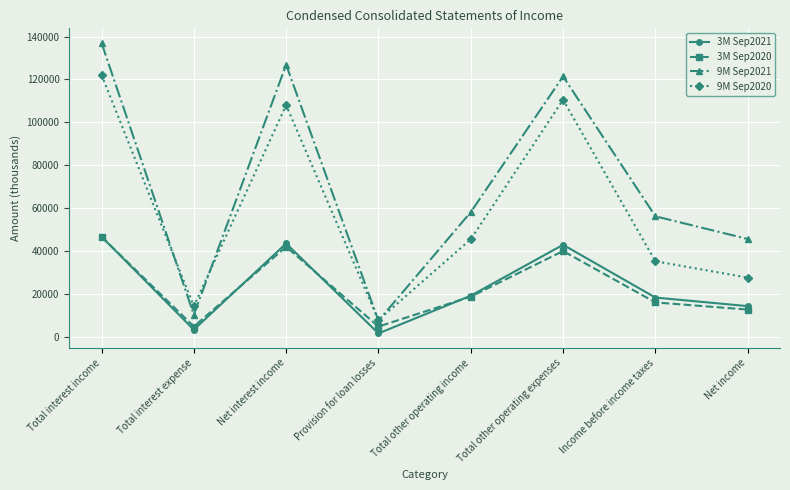

True or false: 9M Sep2021 and 3M Sep2021 cross at least once.

False